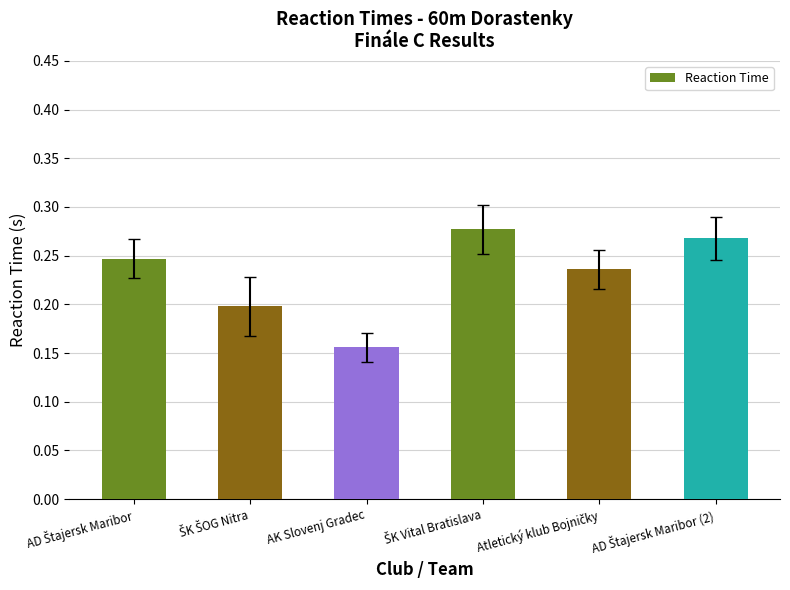

Where is the data nearest to the value 0?

AK Slovenj Gradec